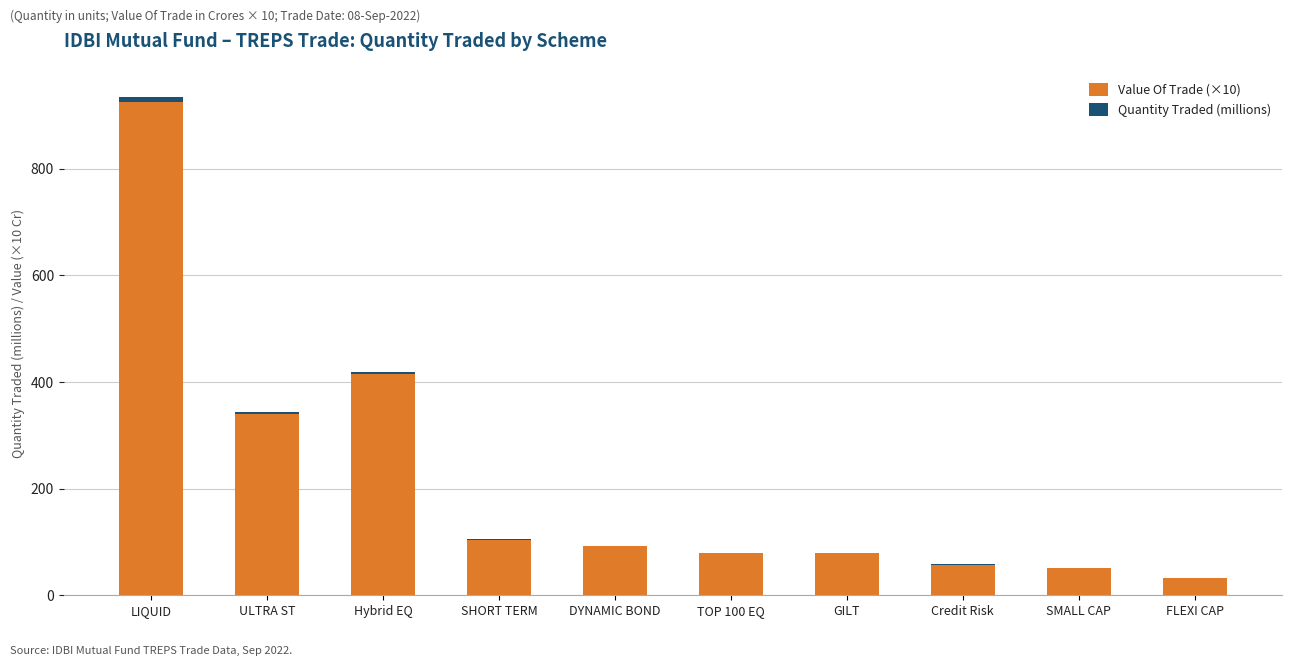

What is the total value across all series at DYNAMIC BOND?

93.0